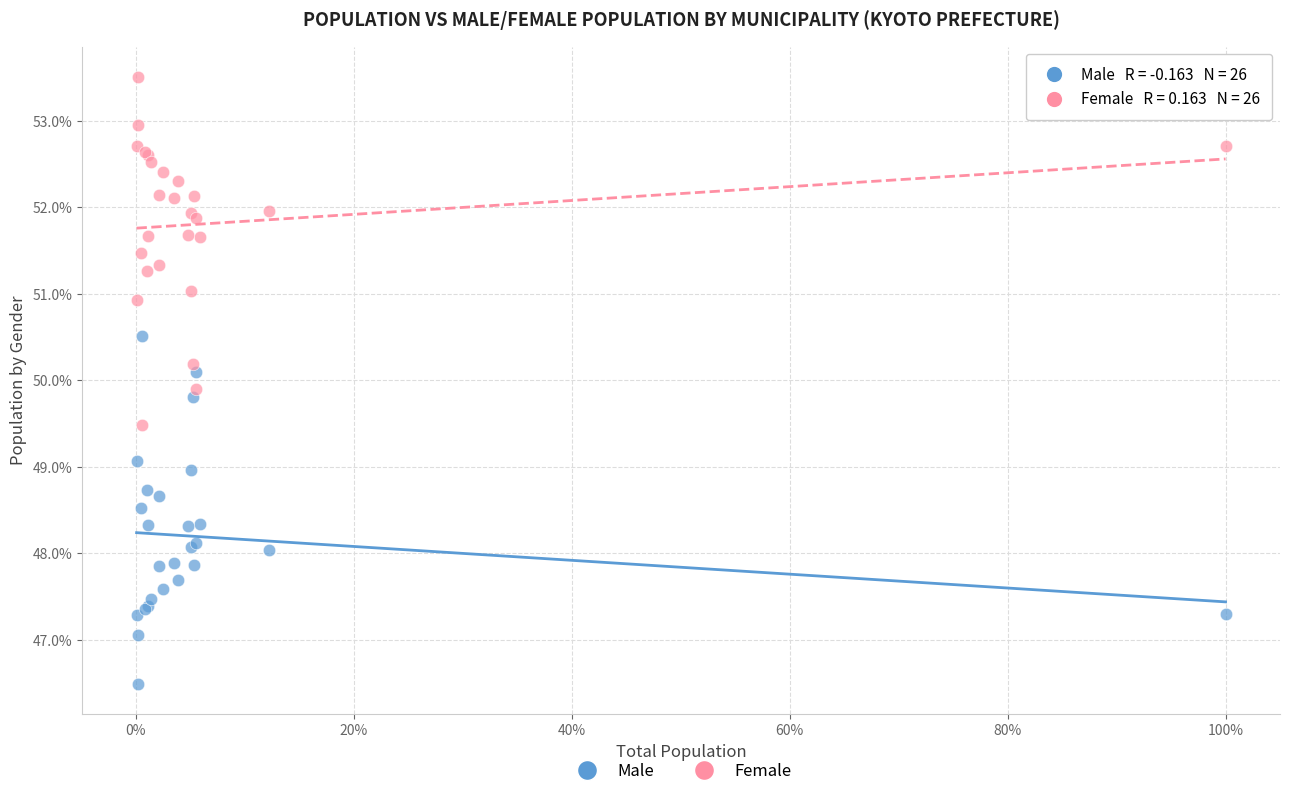

What are all the series names shown in the legend?

Male, Female